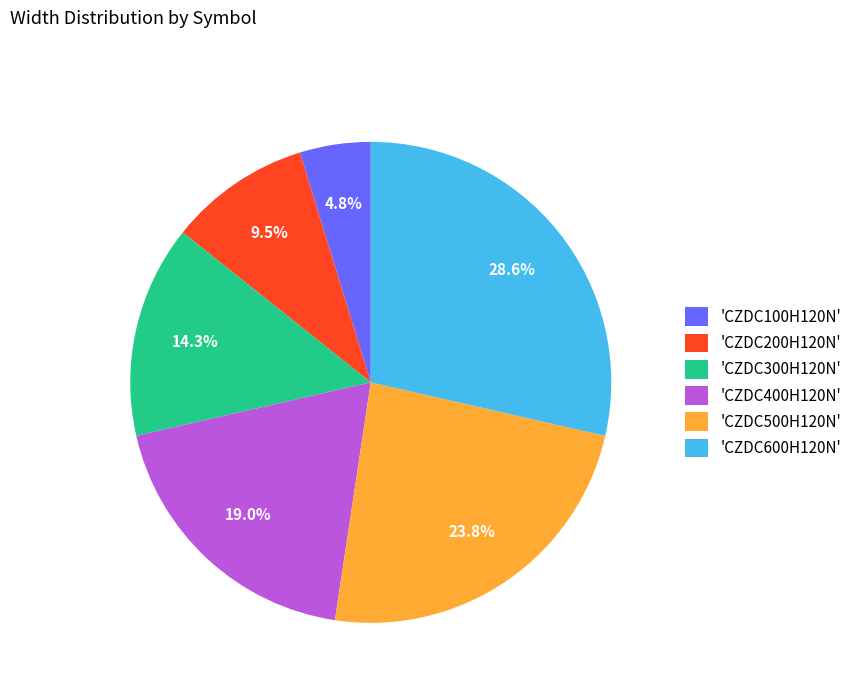

Approximately how many times larger is the value at 'CZDC500H120N' compared to 'CZDC100H120N'?

5.0